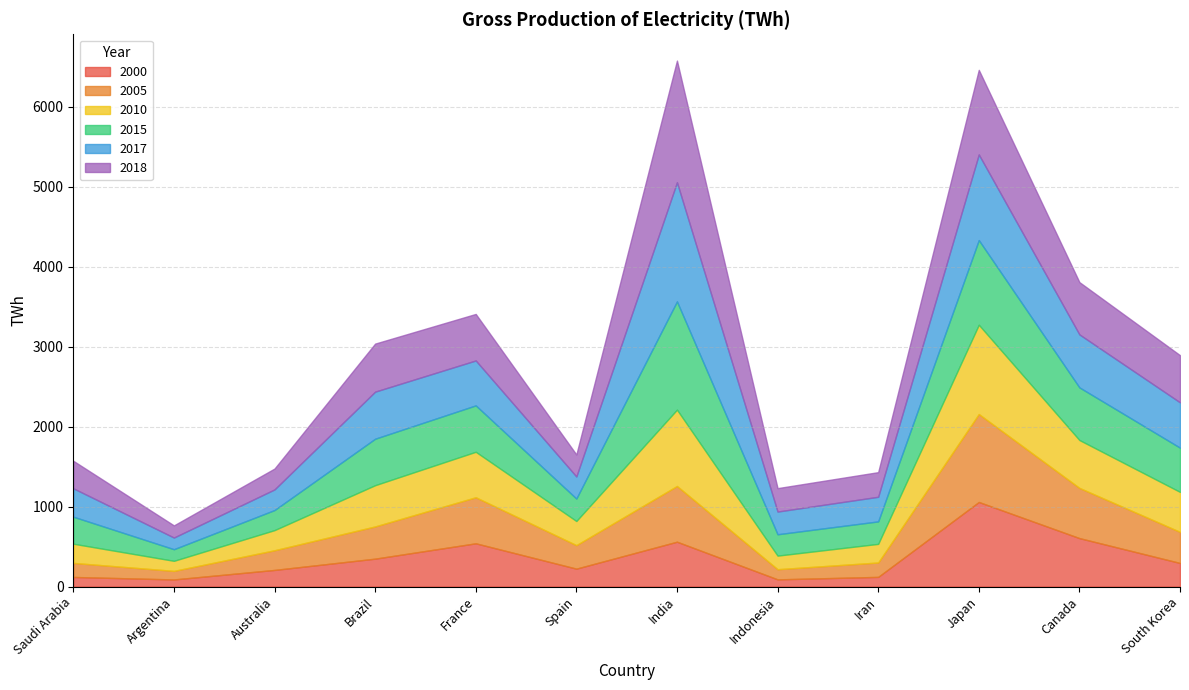

How many lines are shown in the chart?

6